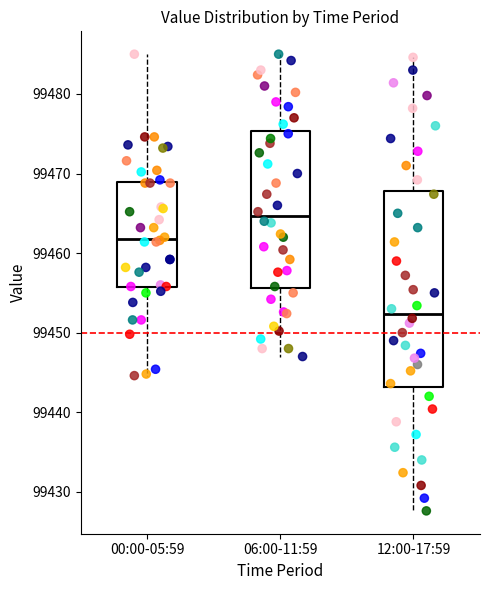

Which box's median line is the lowest?

12:00-17:59